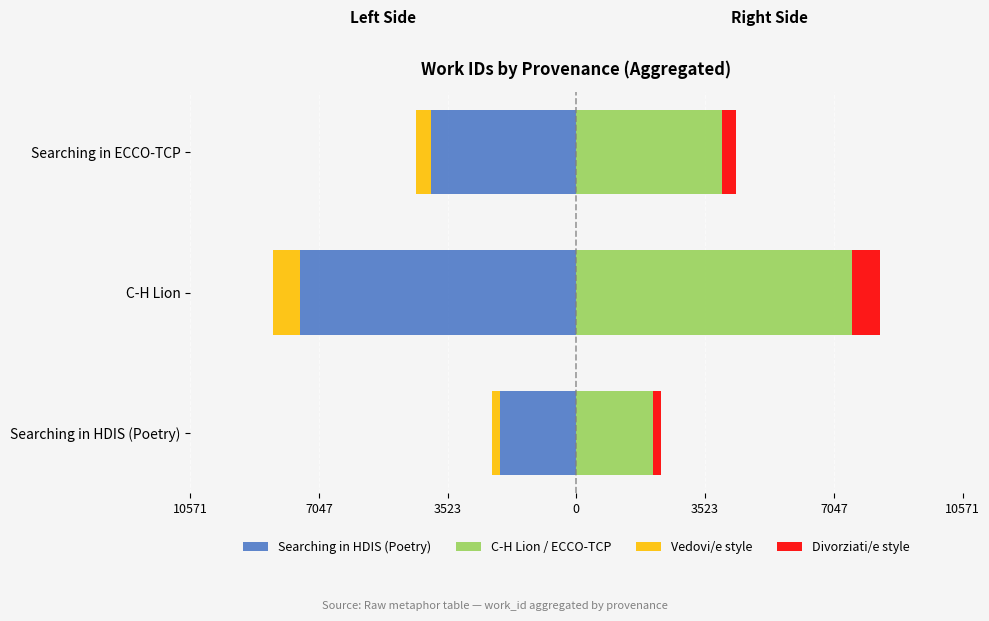

What are all the series names shown in the legend?

Searching in HDIS (Poetry), C-H Lion / ECCO-TCP, Vedovi/e style, Divorziati/e style